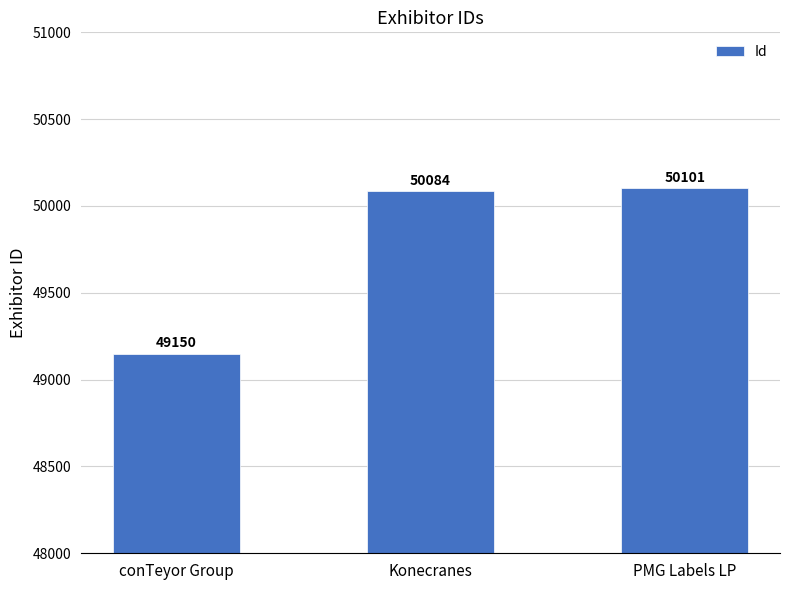

List the labels in order of value, largest first.

PMG Labels LP, Konecranes, conTeyor Group